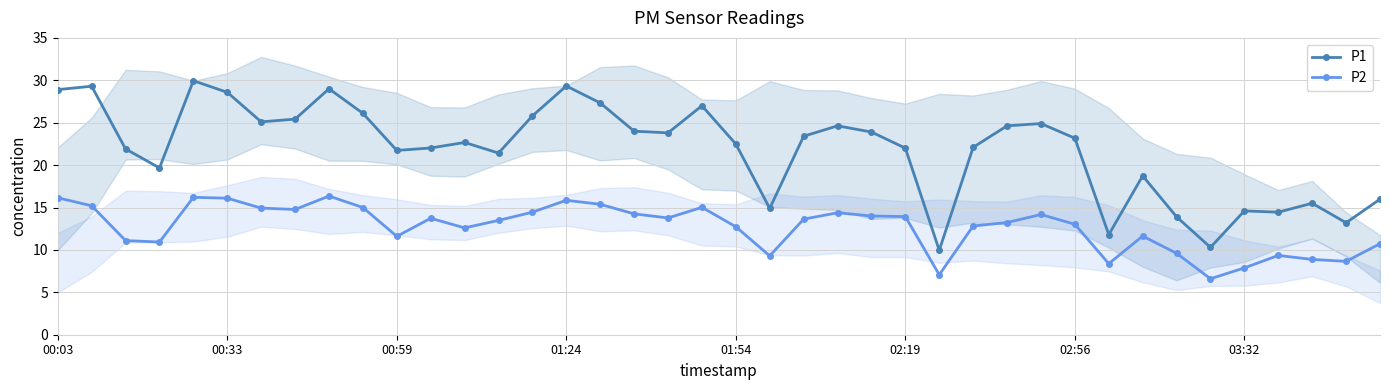

Is the value of P2 at 01:24 greater than the value of P1 at 01:54?

No